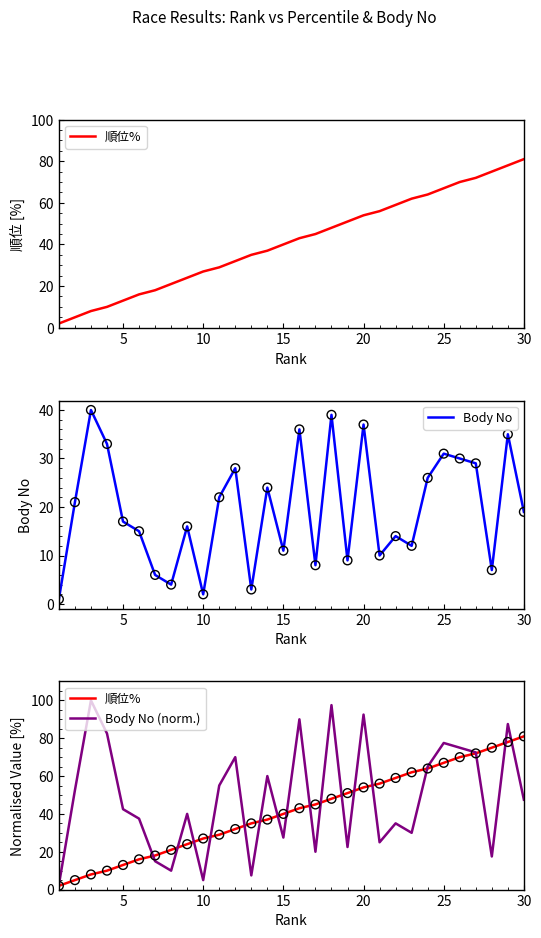

Which series contains the highest Y value?

Body No (norm.)